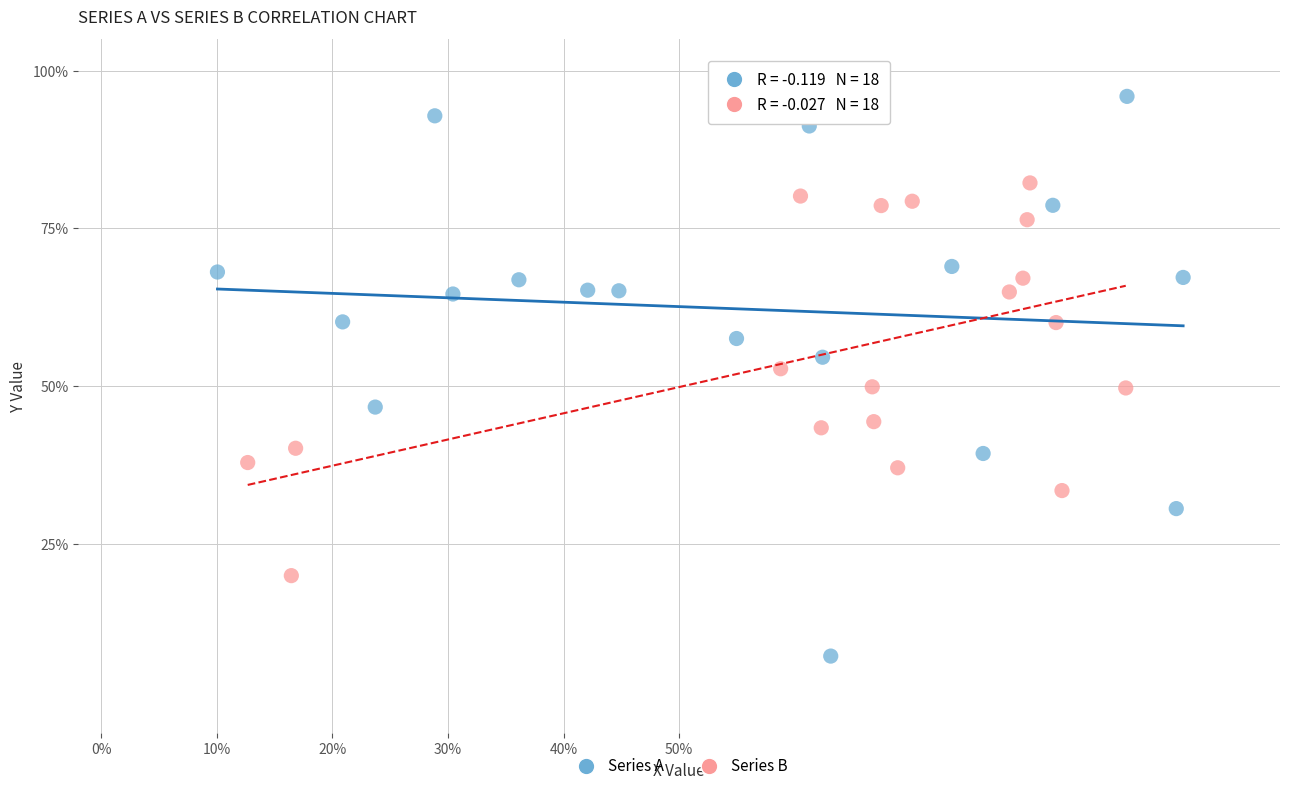

What are all the series names shown in the legend?

Series A, Series B